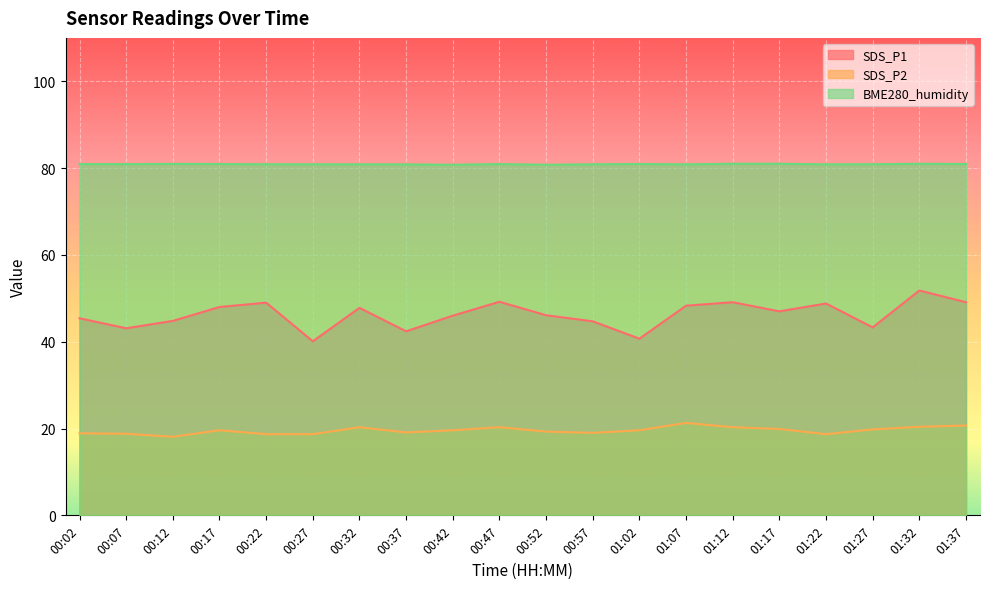

What is the difference between the second highest and second lowest values in the BME280_humidity series?

0.2